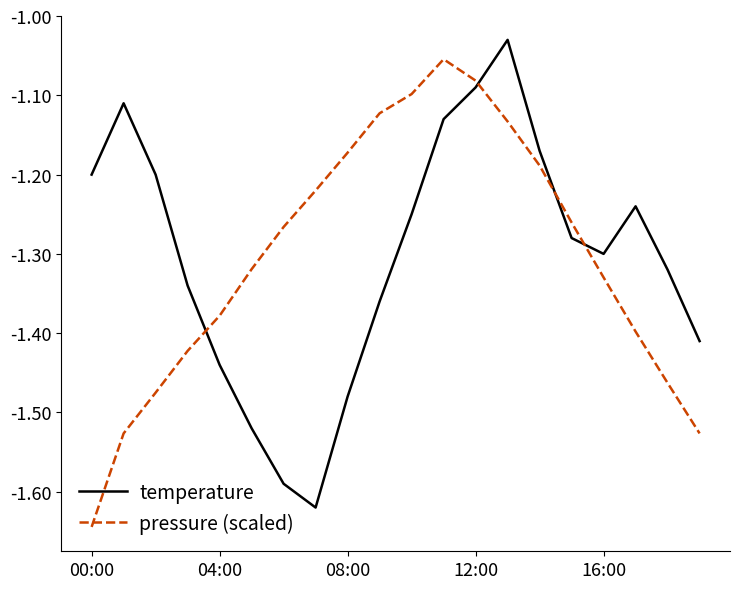

What is the difference between the maximum and minimum values in the pressure (scaled) series?

0.6